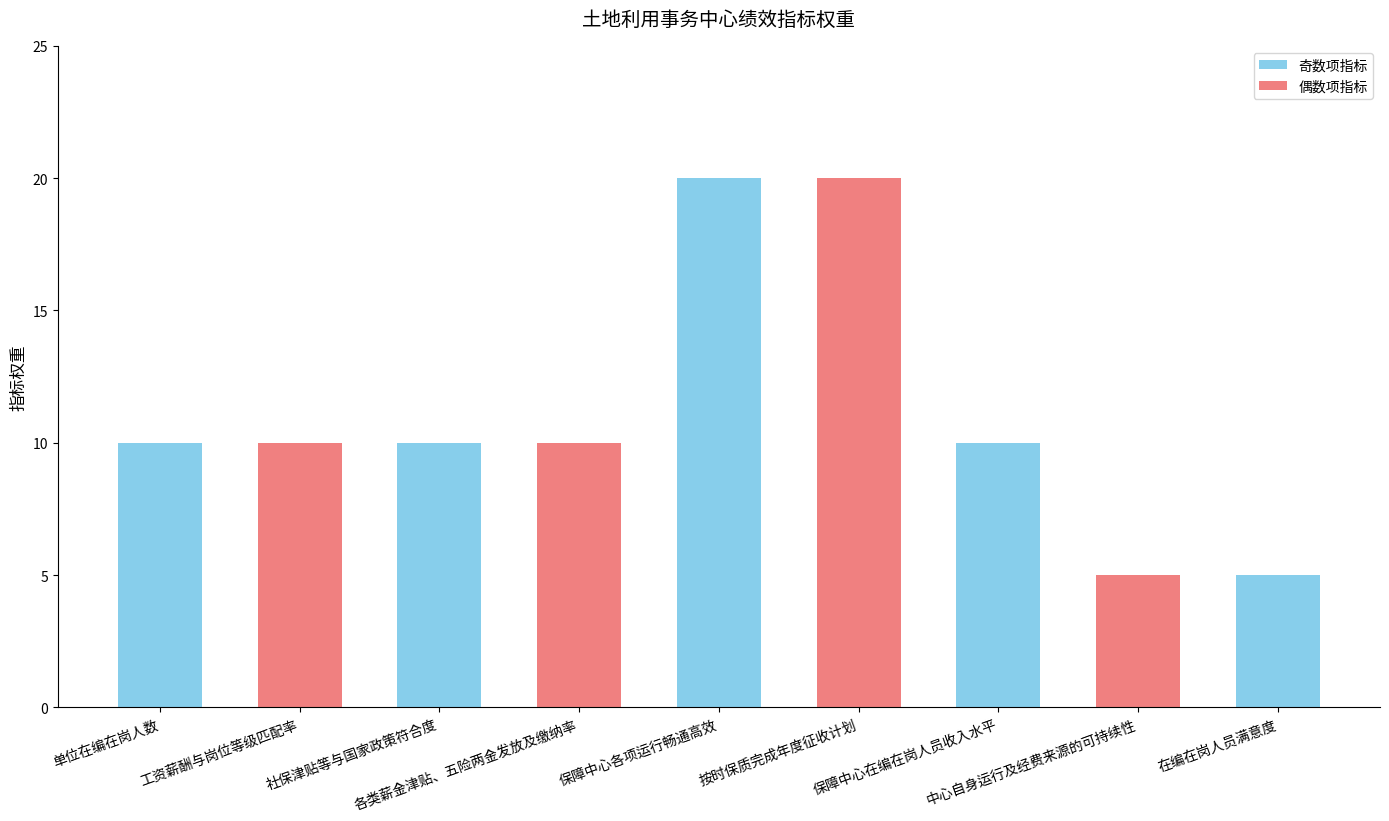

Does the chart contain stacked bars?

No